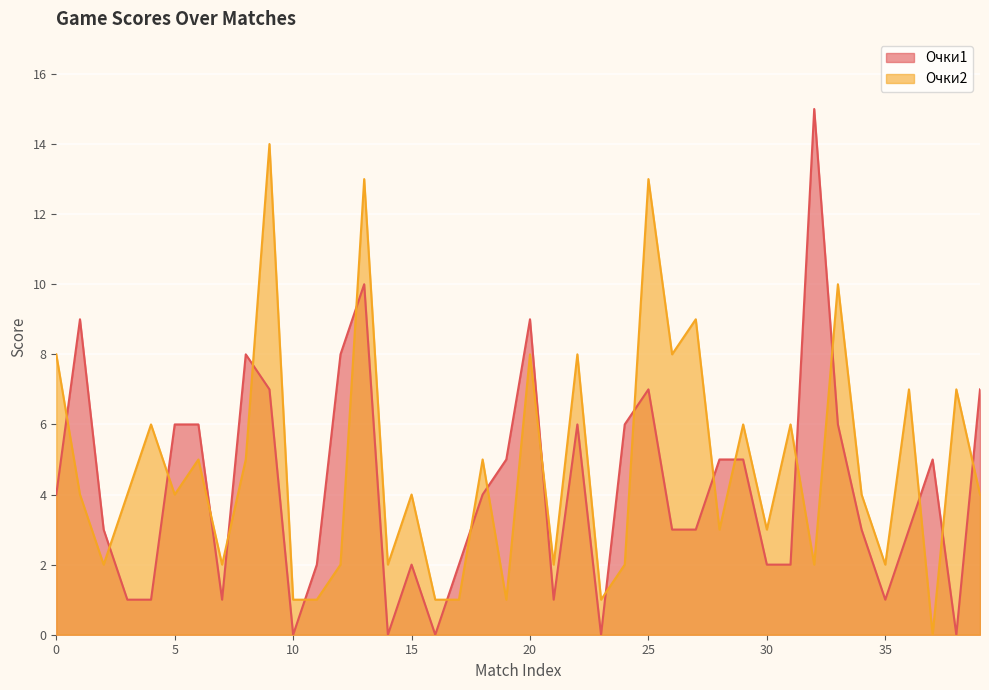

The Очки1 series shows 4 at 18. True or false?

True